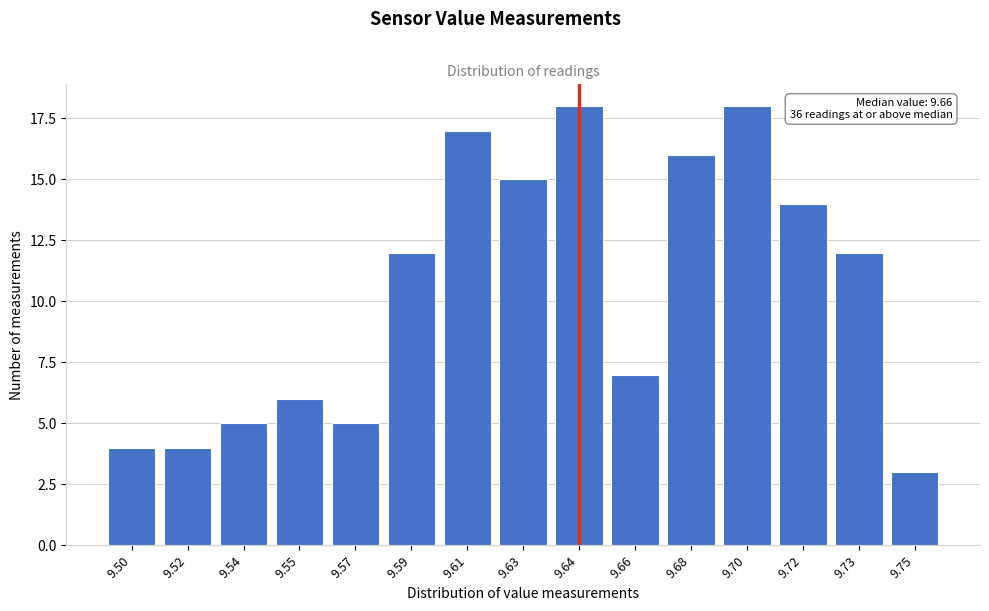

Reading left to right, what are all the values shown in this chart?

9.50=4	9.52=4	9.54=5	9.55=6	9.57=5	9.59=12	9.61=17	9.63=15	9.64=18	9.66=7	9.68=16	9.70=18	9.72=14	9.73=12	9.75=3